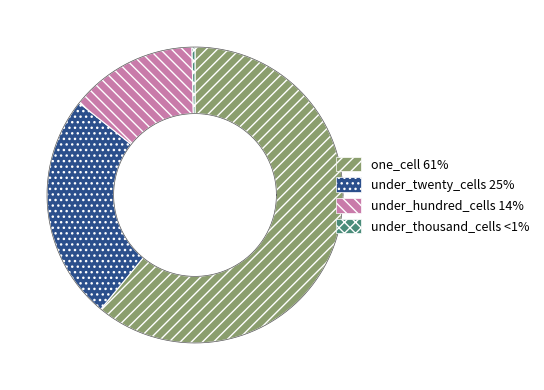

What percentage is the under_twenty_cells slice, to the nearest percent?

25%